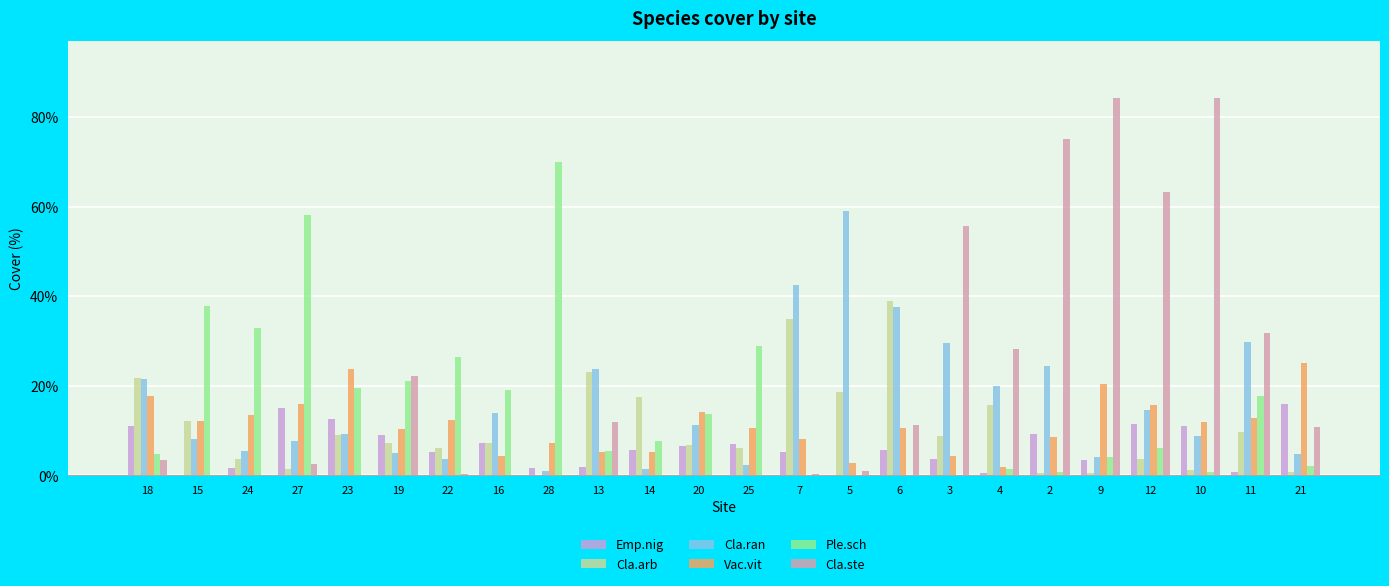

What is the highest value of the Cla.ste series?

84.3